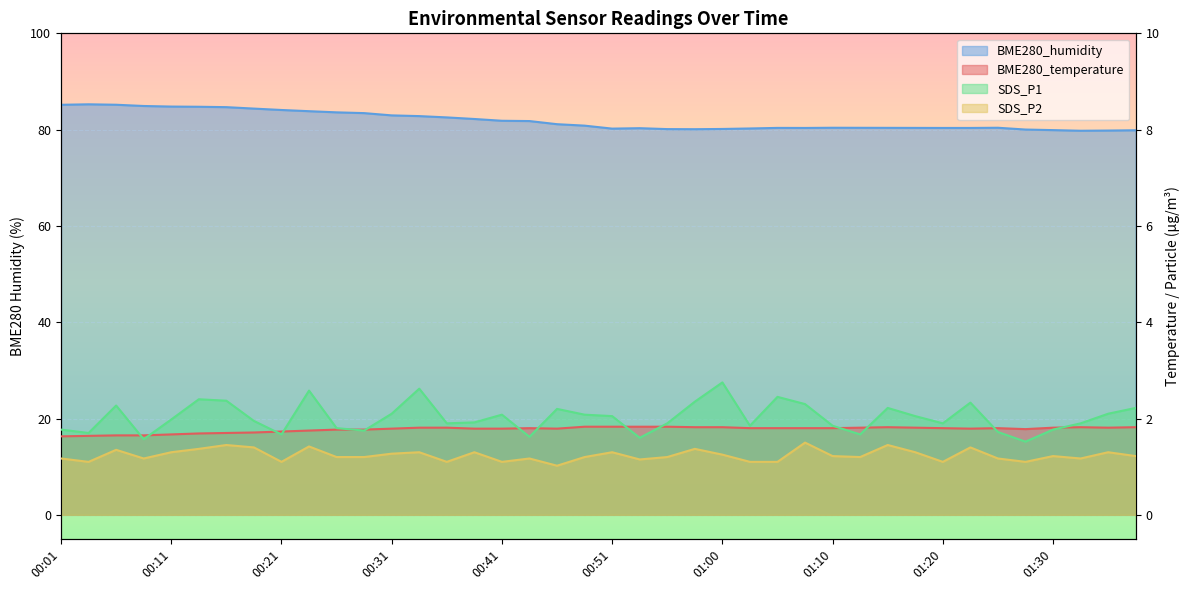

The value of BME280_humidity at 00:11 is 125.1. True or false?

False